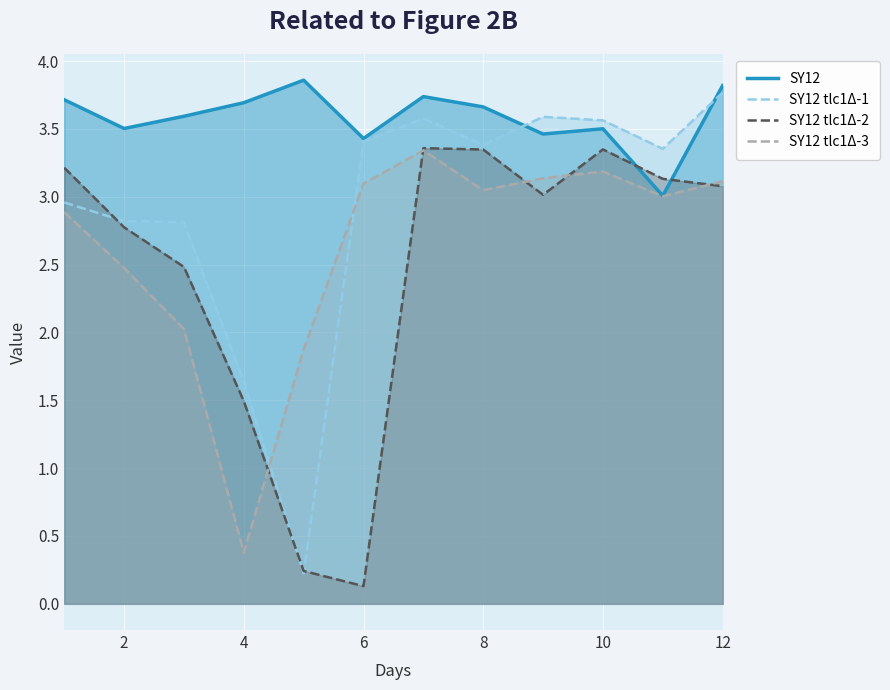

What is the difference between the maximum and second lowest values in the SY12 series?

0.4